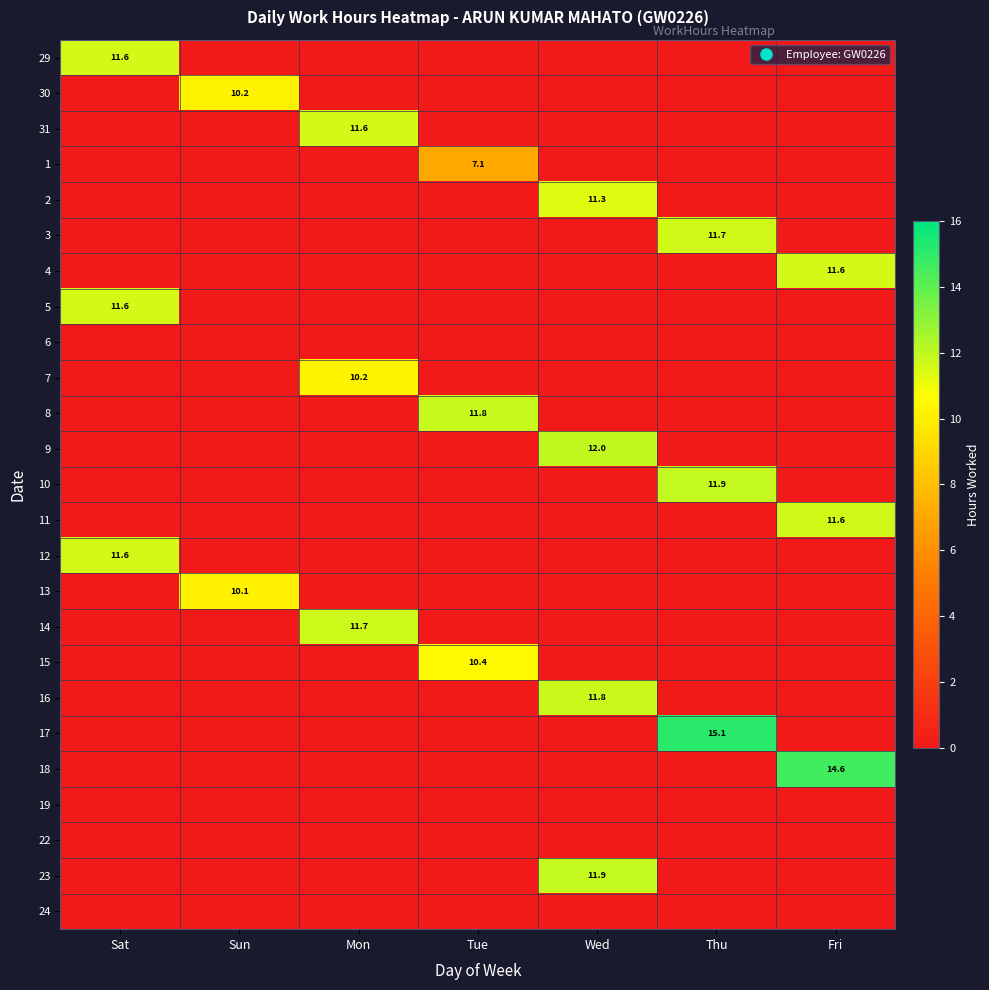

What is the difference between the maximum and minimum values in the 13 series?

10.1